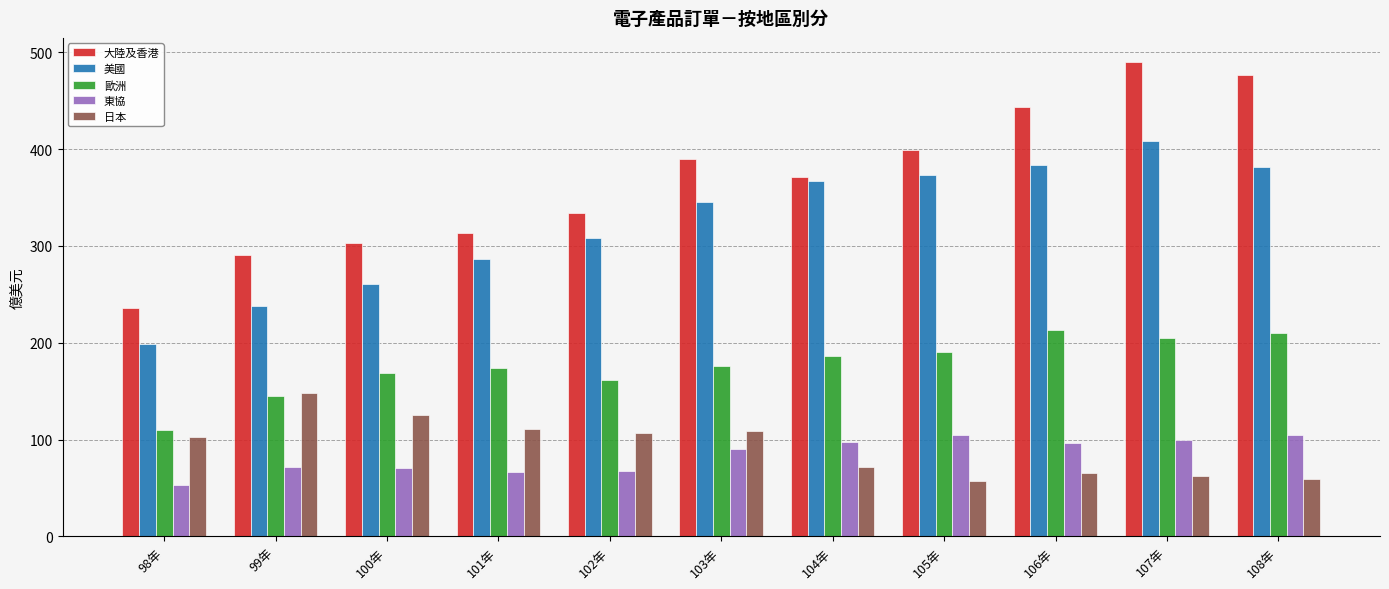

Rank the series by their maximum value, from lowest to highest.

東協, 日本, 歐洲, 美國, 大陸及香港